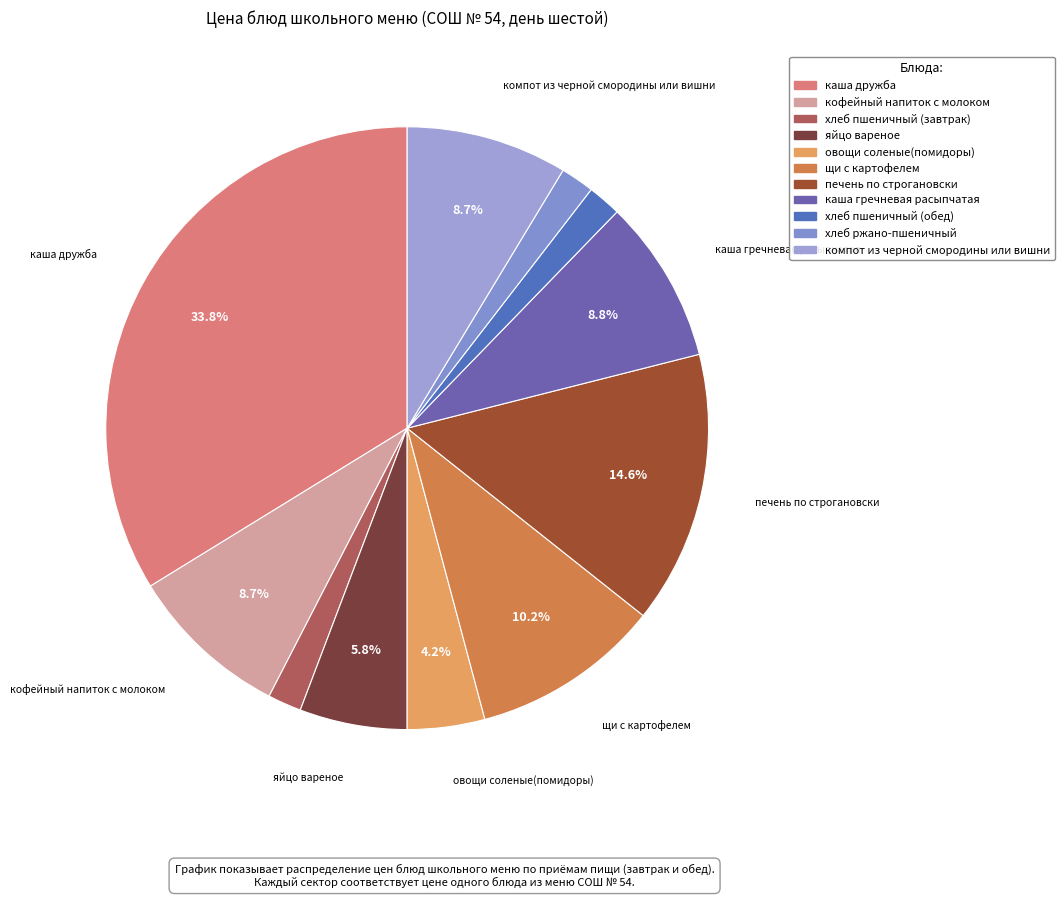

What portion of the pie excludes каша гречневая расыпчатая?

91.2%